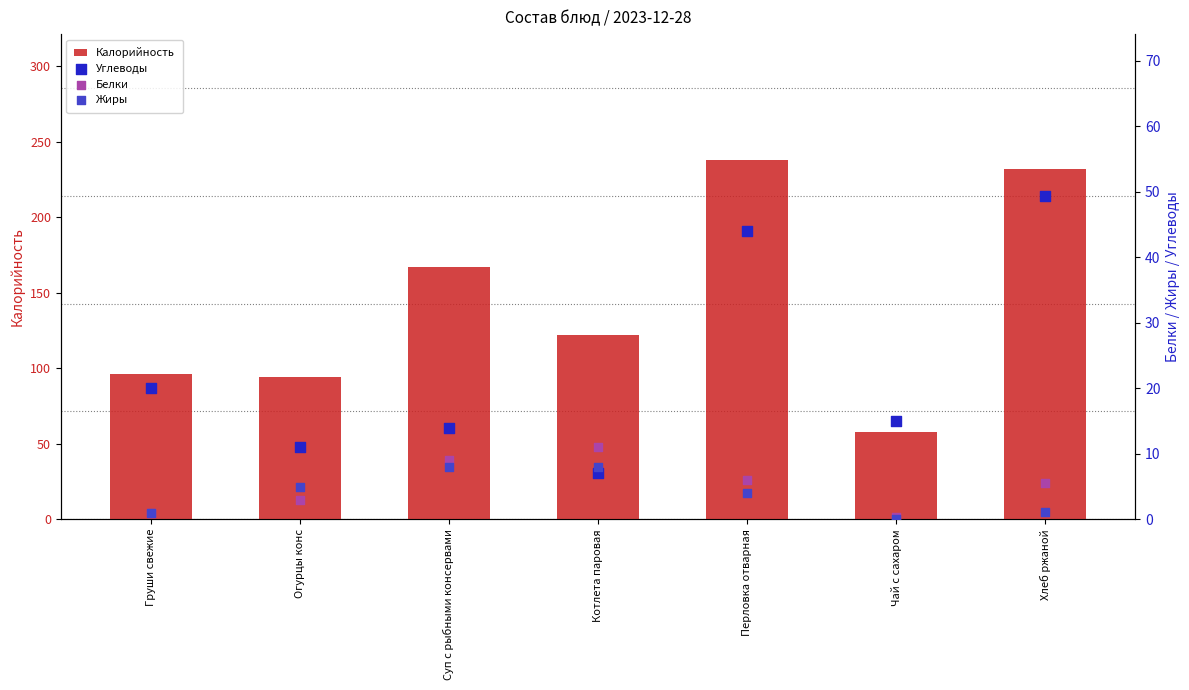

What are all the series names shown in the legend?

Калорийность, Углеводы, Белки, Жиры